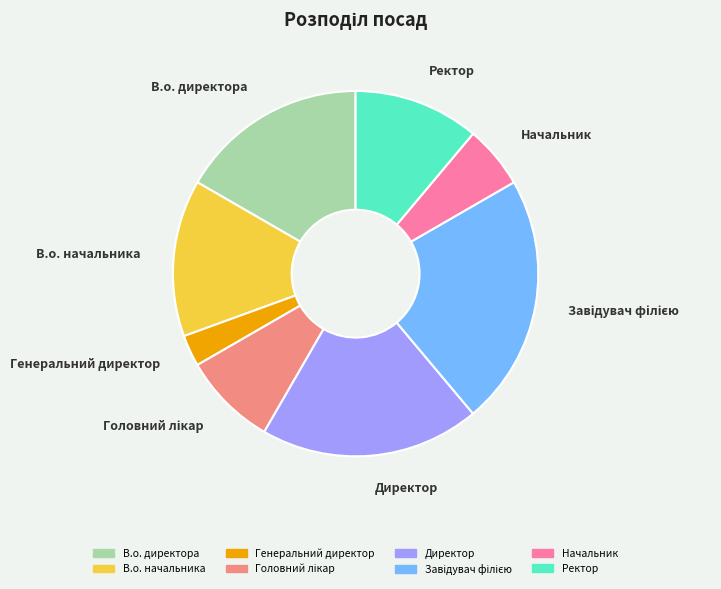

How many slices are in this pie chart?

8